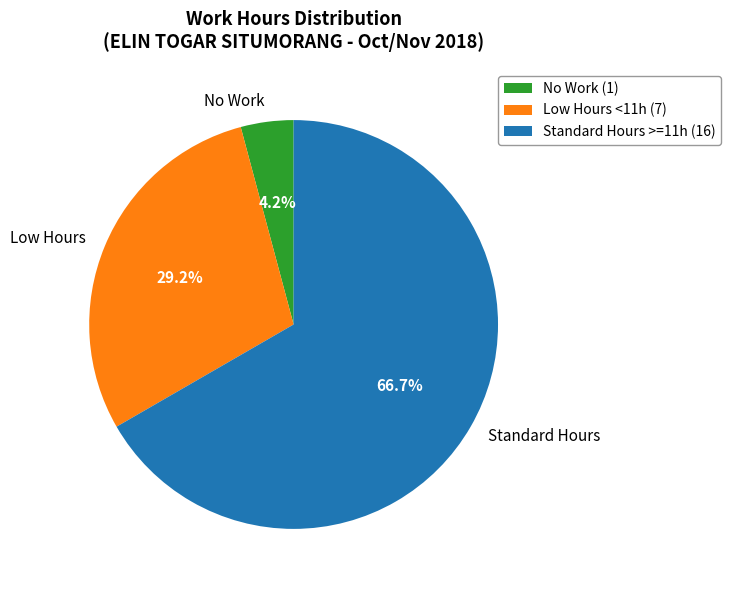

Is there a majority slice in this chart?

Yes